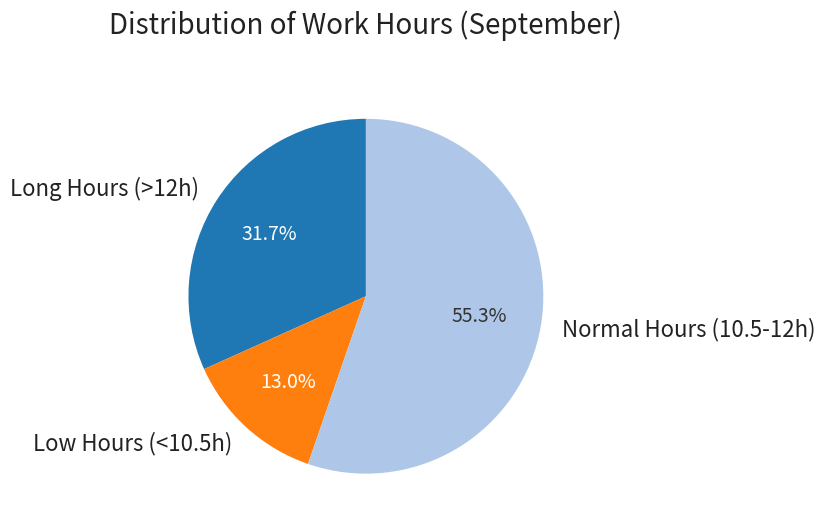

What portion of the pie excludes Normal Hours (10.5-12h)?

44.7%